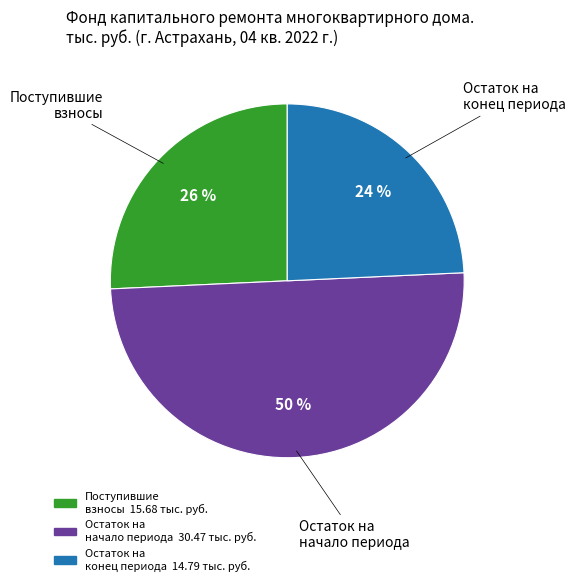

Which has a higher value, Остаток на начало периода or Поступившие взносы?

Остаток на начало периода